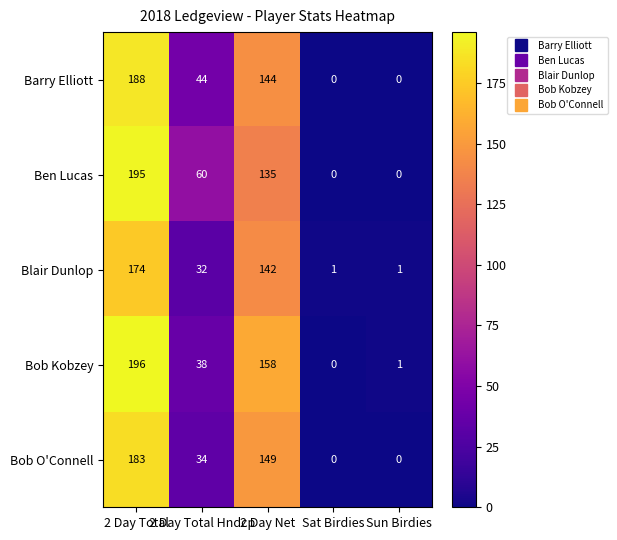

At which category is the sum across all series the highest?

2 Day Total